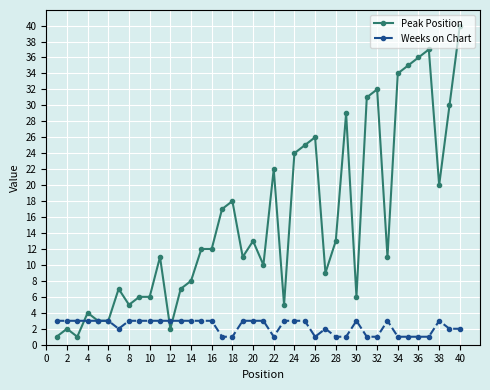

True or false: Weeks on Chart and Peak Position cross at least once.

True